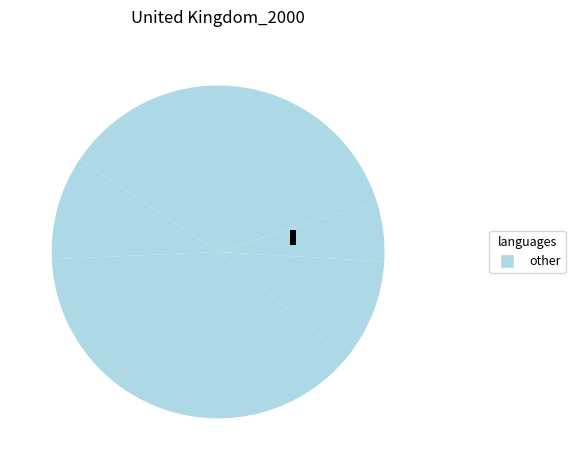

What is the largest slice in the pie chart?

987561